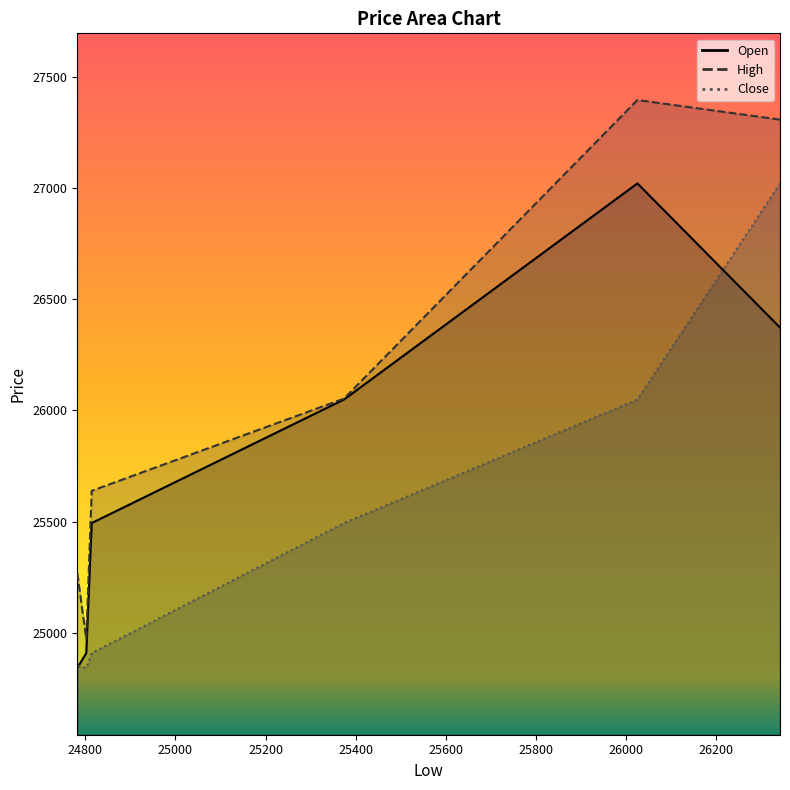

How many lines are shown in the chart?

3